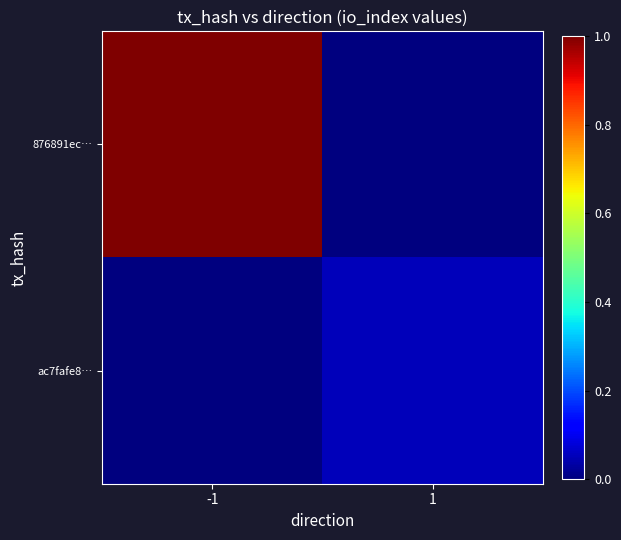

At which category is the sum across all series the highest?

-1